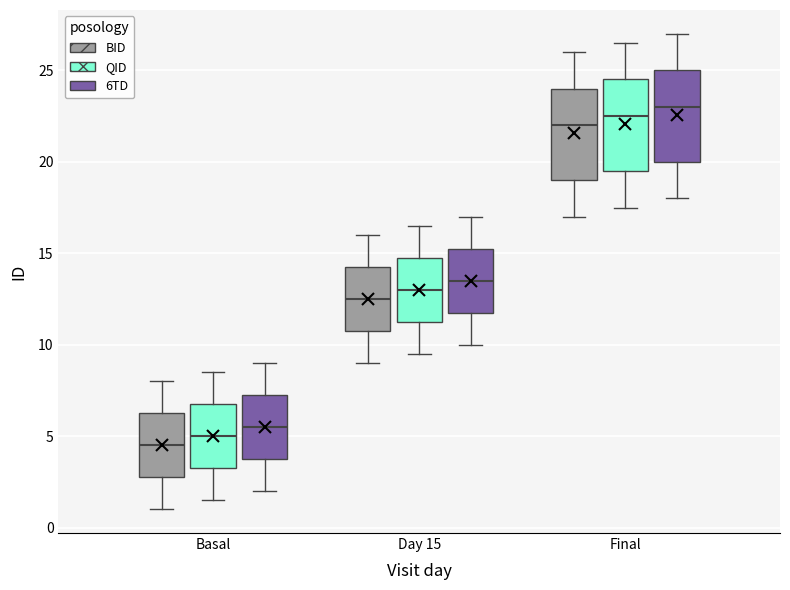

Reading left to right, transcribe this box plot: for each box, give where its median line is, the range the box spans, and where its two whiskers end, as read against the y-axis. The values are not printed on the chart, so give them approximately, as read against the axis.

Basal (BID): median 4.5, box 3.0 to 6.5, whiskers 1.0 to 8.0
Basal (QID): median 5.0, box 3.5 to 7.0, whiskers 1.5 to 8.5
Basal (6TD): median 5.5, box 4.0 to 7.5, whiskers 2.0 to 9.0
Day 15 (BID): median 12.5, box 11.0 to 14.5, whiskers 9.0 to 16.0
Day 15 (QID): median 13.0, box 11.5 to 15.0, whiskers 9.5 to 16.5
Day 15 (6TD): median 13.5, box 12.0 to 15.5, whiskers 10.0 to 17.0
Final (BID): median 22.0, box 19.0 to 24.0, whiskers 17.0 to 26.0
Final (QID): median 22.5, box 19.5 to 24.5, whiskers 17.5 to 26.5
Final (6TD): median 23.0, box 20.0 to 25.0, whiskers 18.0 to 27.0